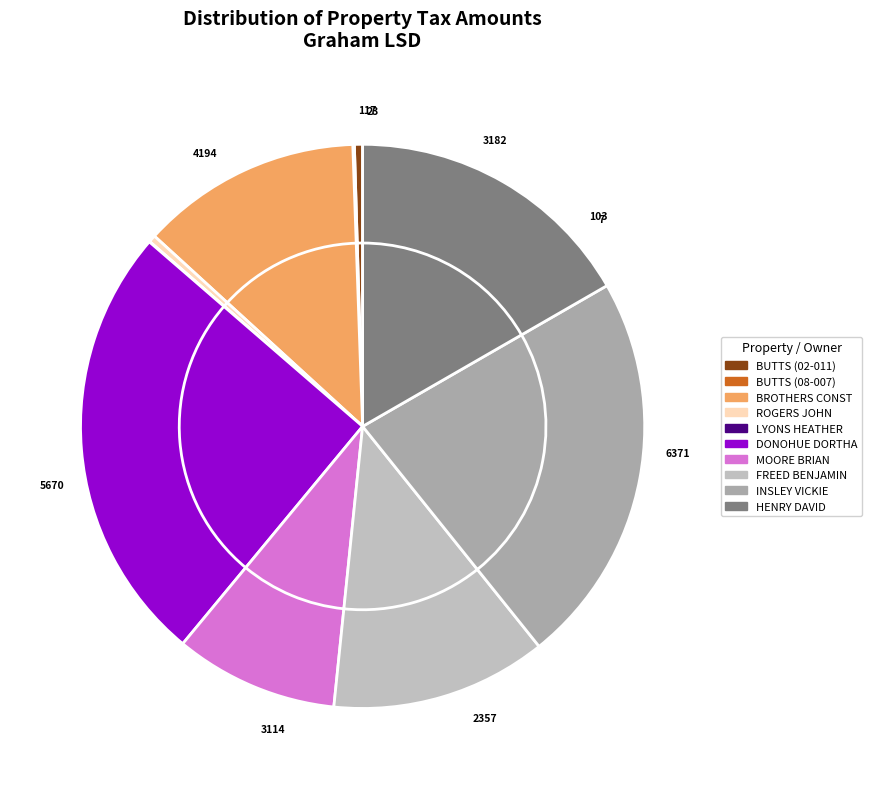

Do E14-20-00-01-08-007-00 and E14-20-00-01-11-027-00 together represent more than half of the pie?

No